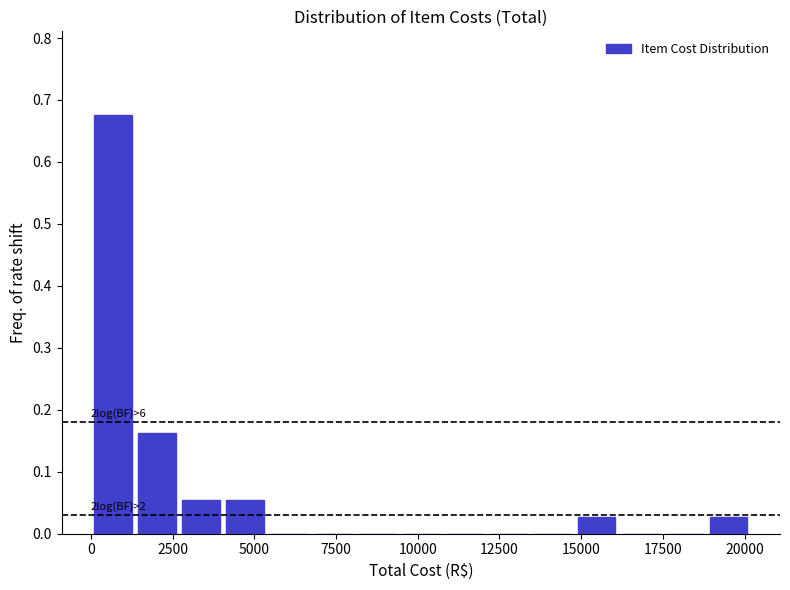

Read against the x-axis, roughly where is the centre of the tallest bar?

500